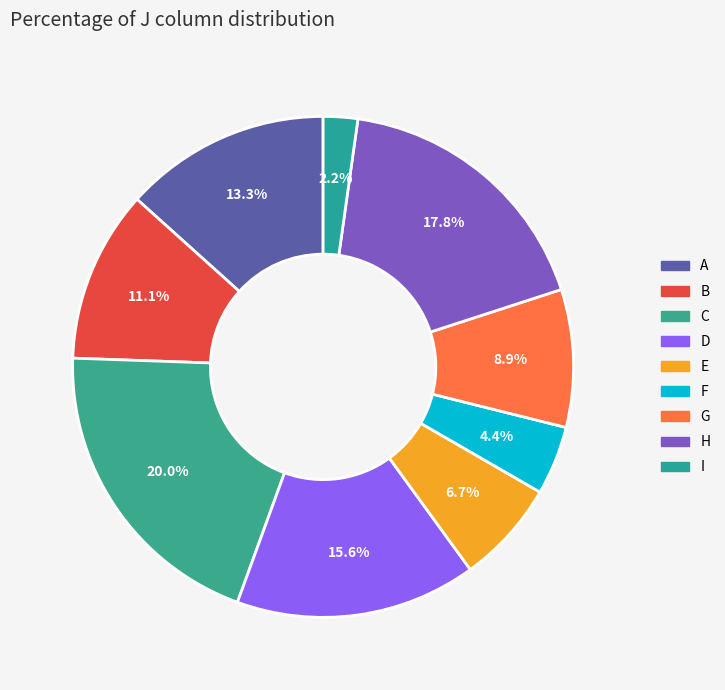

How many segments does this pie chart have?

9